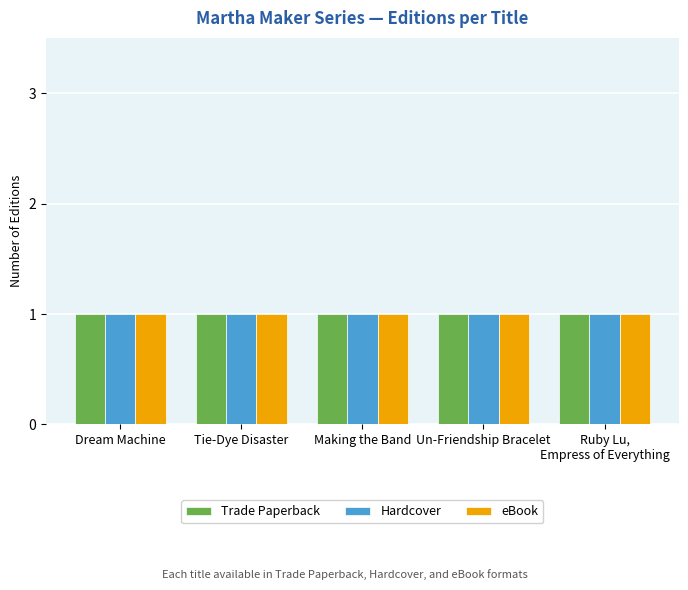

What is the label of the 2nd bar from the right?

Un-Friendship Bracelet